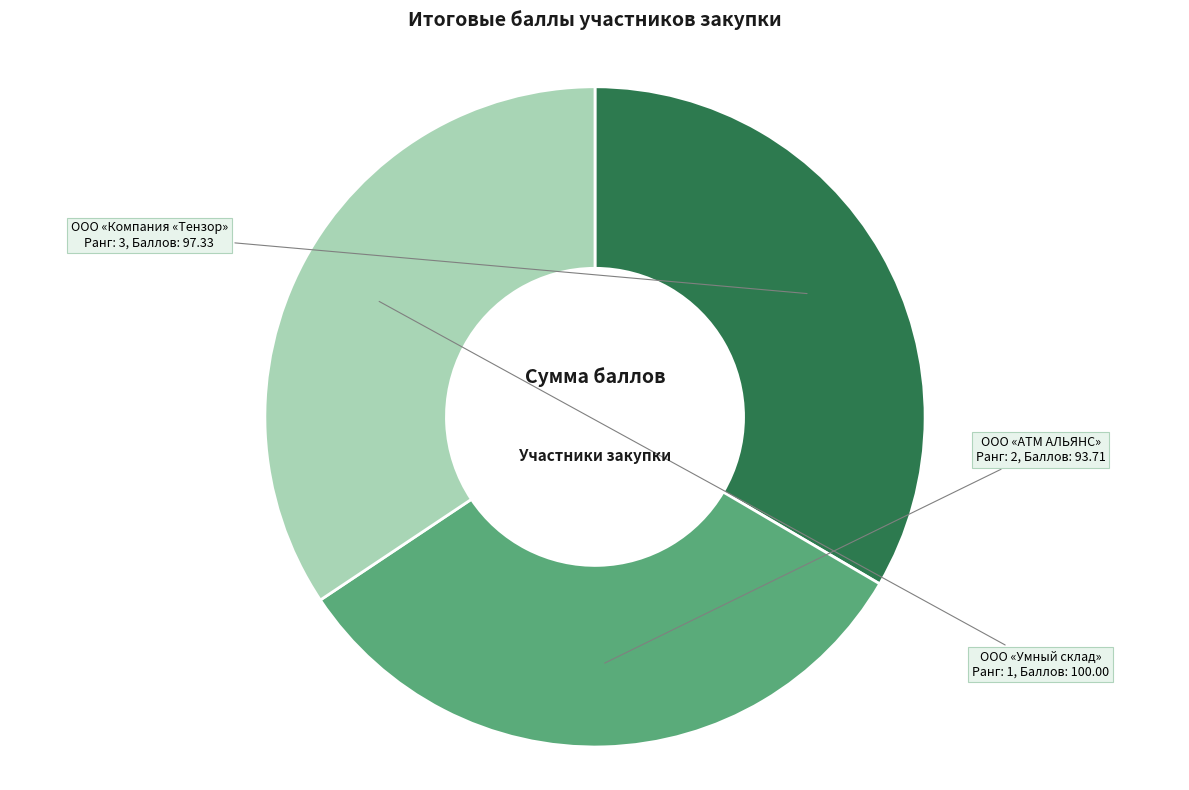

Does any single category account for the majority?

No